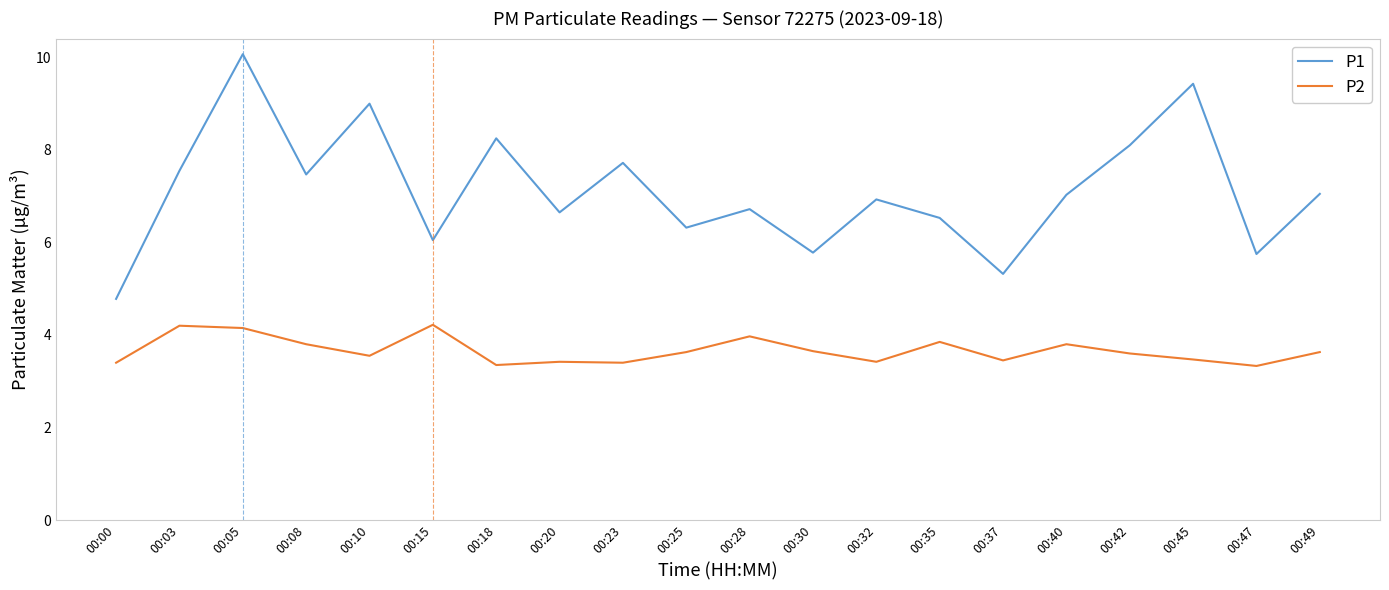

True or false: P2 and P1 intersect in this chart.

False